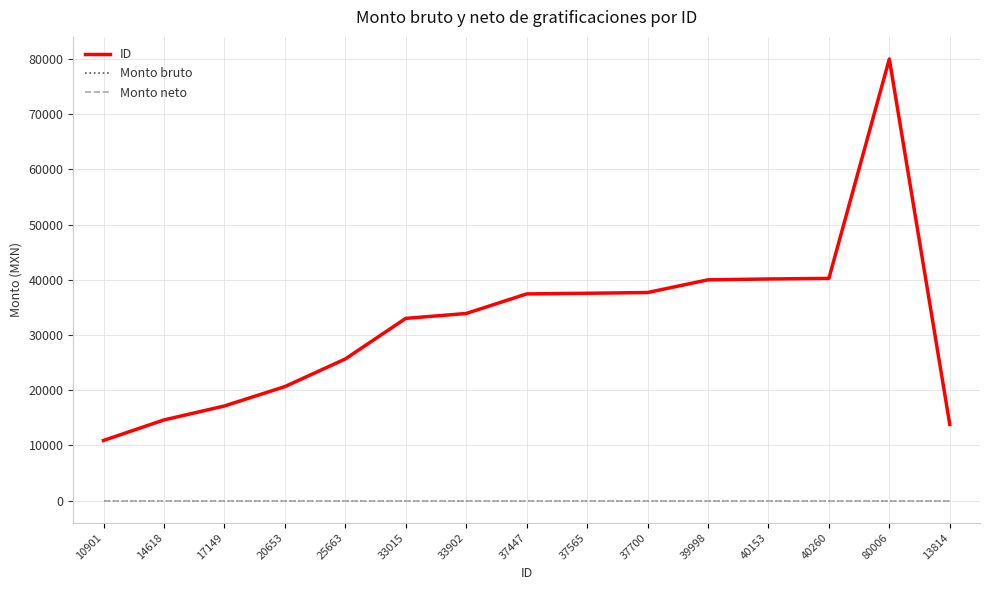

Reading left to right, transcribe all the data shown in this chart.

ID: 10901=10901	14618=14618	17149=17149	20653=20653	25663=25663	33015=33015	33902=33902	37447=37447	37565=37565	37700=37700	39998=39998	40153=40153	40260=40260	80006=80006	13814=13814
Monto bruto: 10901=0	14618=0	17149=0	20653=0	25663=0	33015=0	33902=0	37447=0	37565=0	37700=0	39998=0	40153=0	40260=0	80006=0	13814=0
Monto neto: 10901=0	14618=0	17149=0	20653=0	25663=0	33015=0	33902=0	37447=0	37565=0	37700=0	39998=0	40153=0	40260=0	80006=0	13814=0